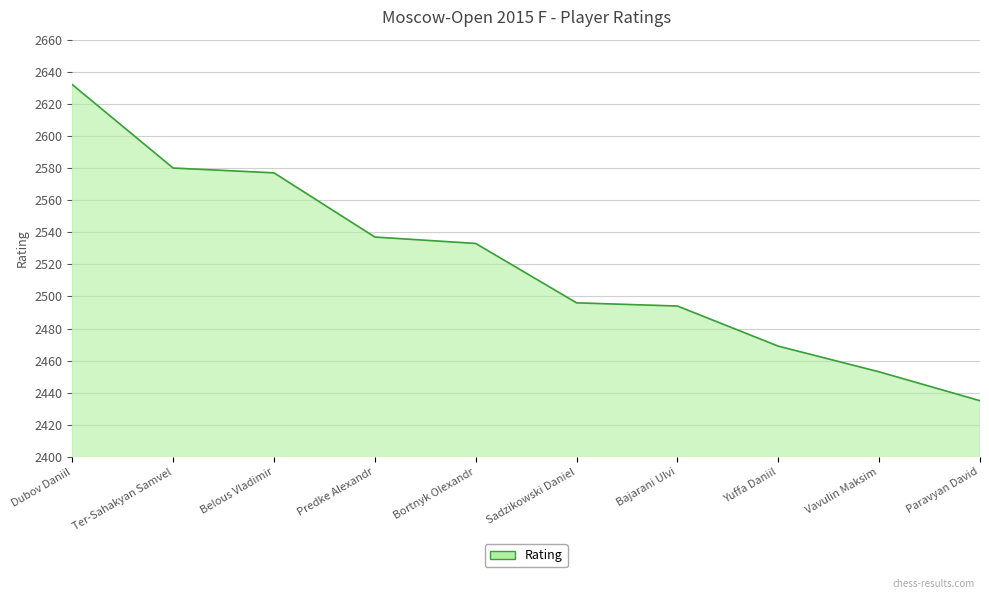

What is the sum of all values?

25206